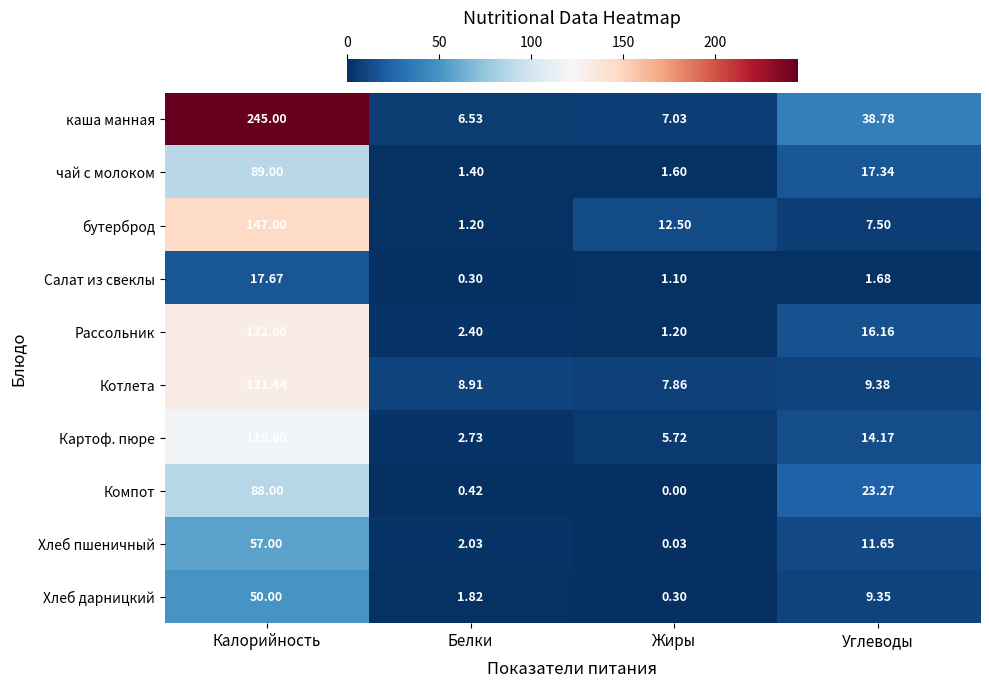

Count the number of categories in the chart.

4